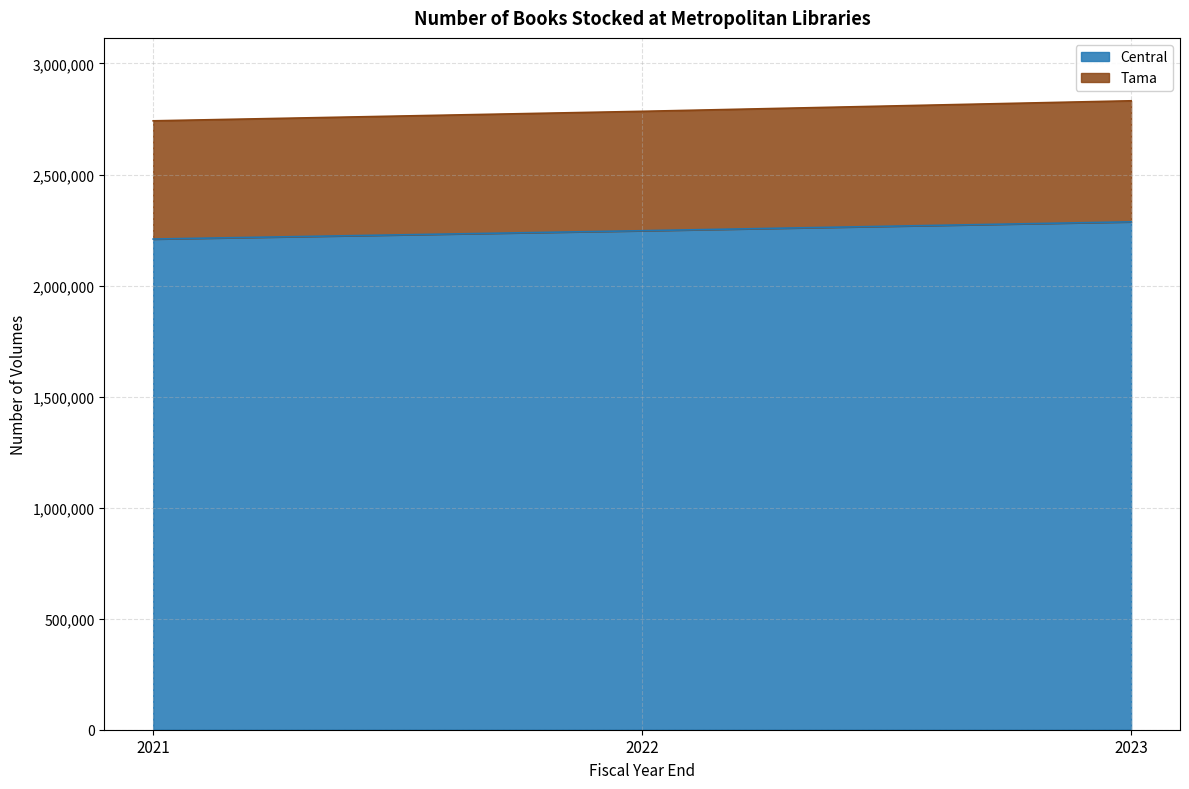

The value of Central at 2023 is 2287001. True or false?

True